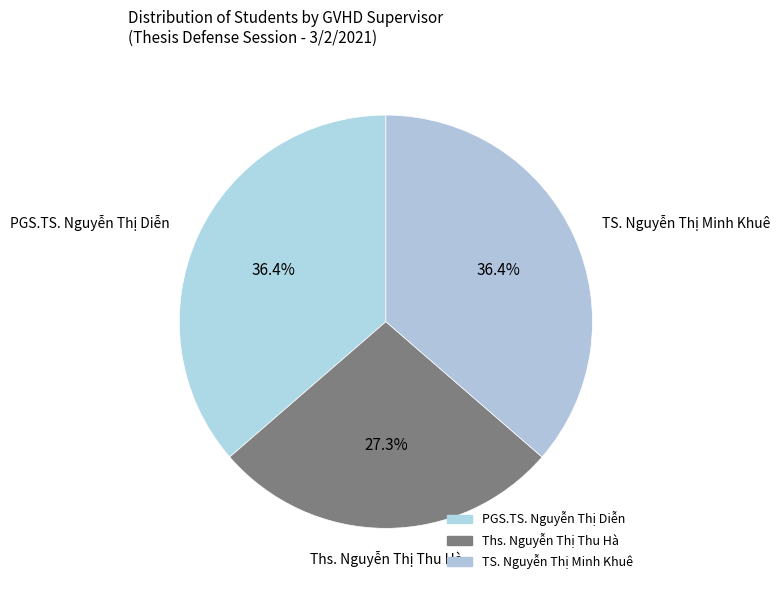

Which has a higher value, TS. Nguyễn Thị Minh Khuê or PGS.TS. Nguyễn Thị Diễn?

TS. Nguyễn Thị Minh Khuê